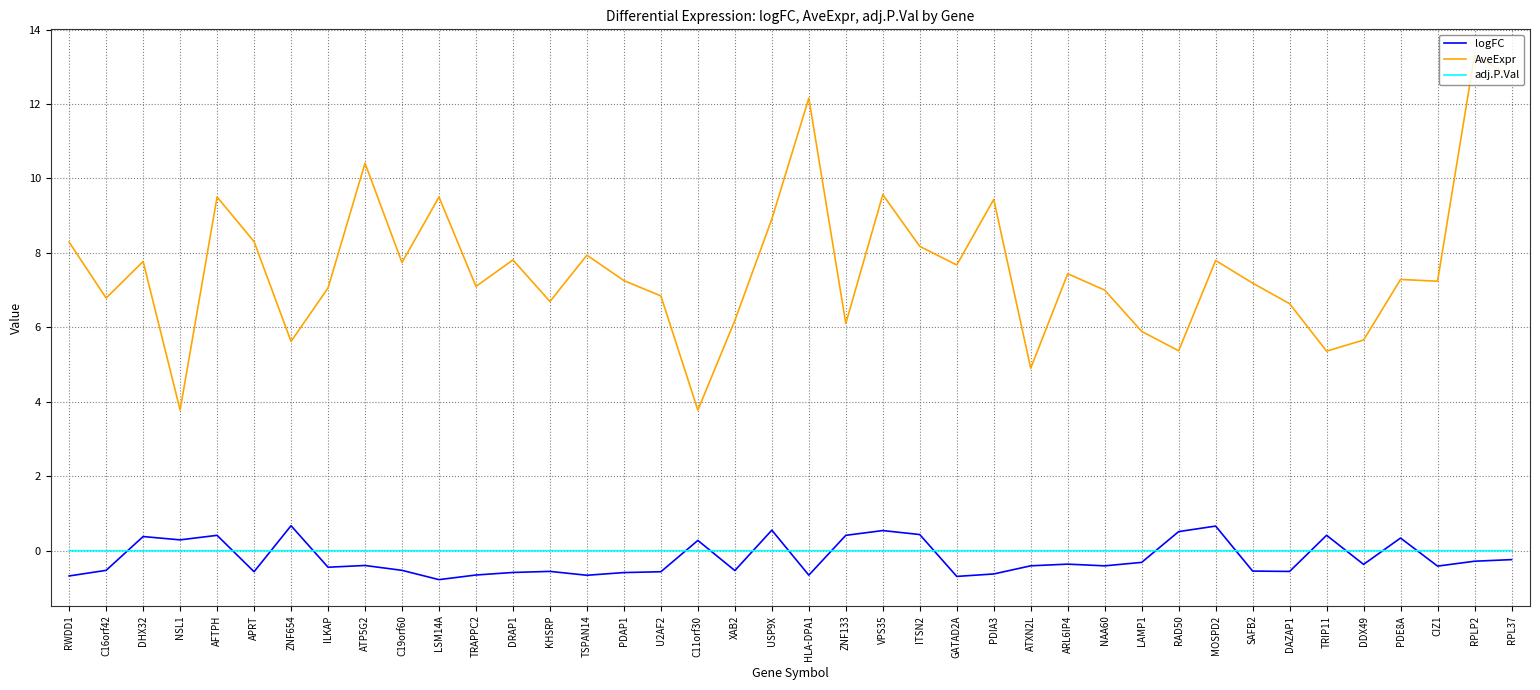

After their last crossing, which series has the higher values: logFC or adj.P.Val?

adj.P.Val